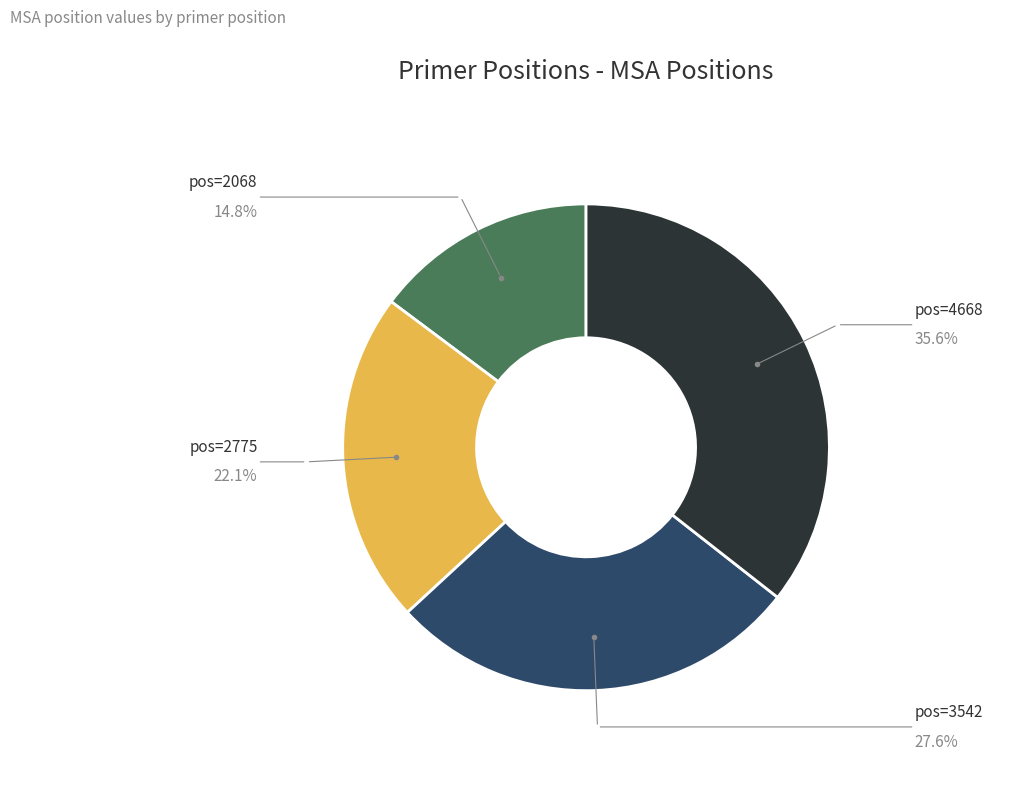

Is there any slice that represents more than half of the pie?

No